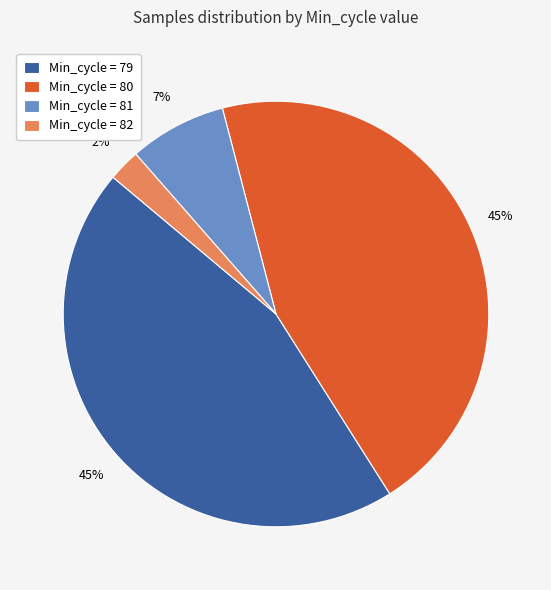

To the nearest percent, what is the average slice percentage?

25%